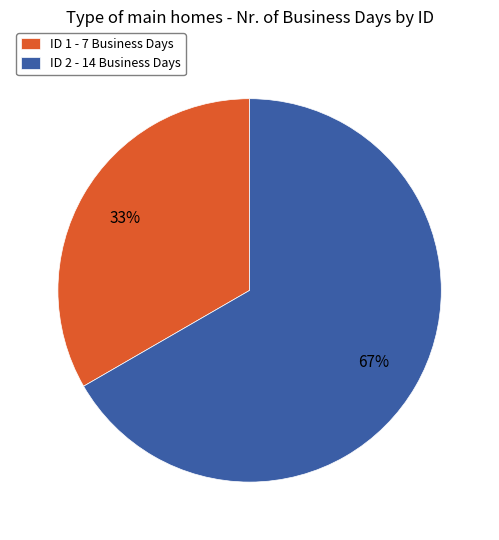

Rank the categories by value from lowest to highest.

ID 1 - 7 Business Days, ID 2 - 14 Business Days